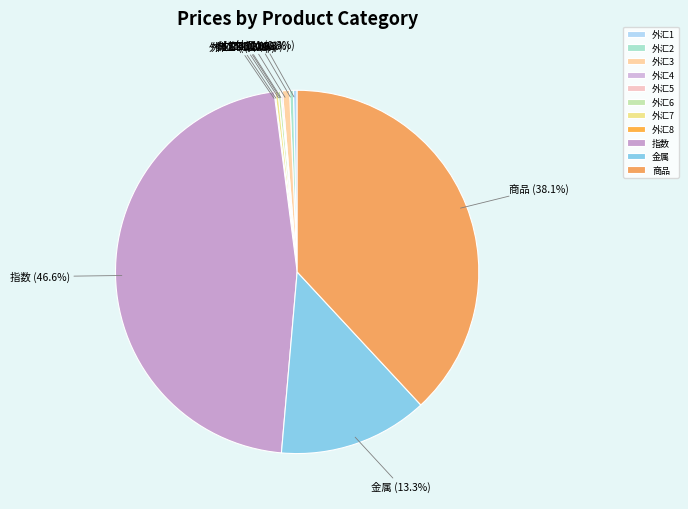

What percentage is NOT represented by 外汇1?

99.7%